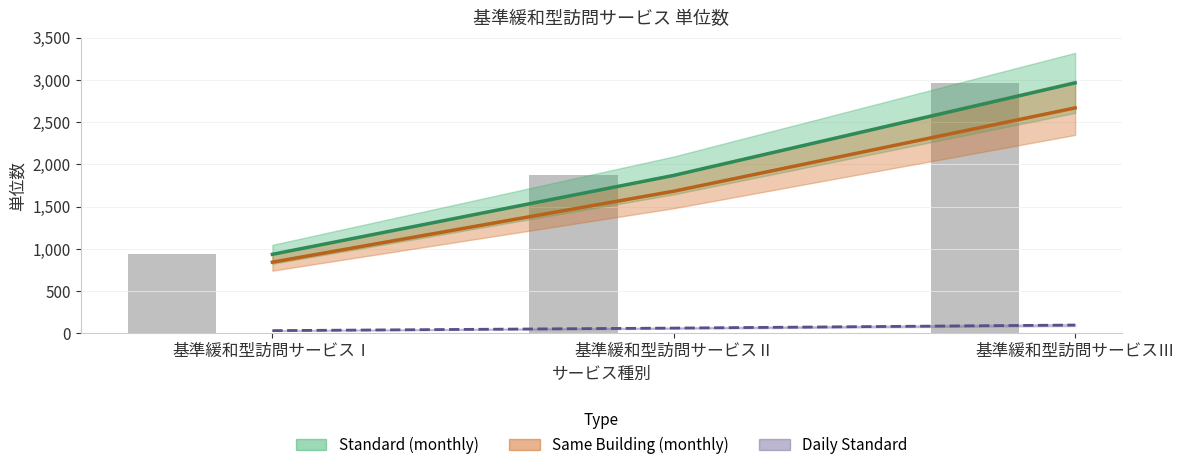

The value of Daily Standard line at 基準緩和型訪問サービスⅠ is 46. True or false?

False